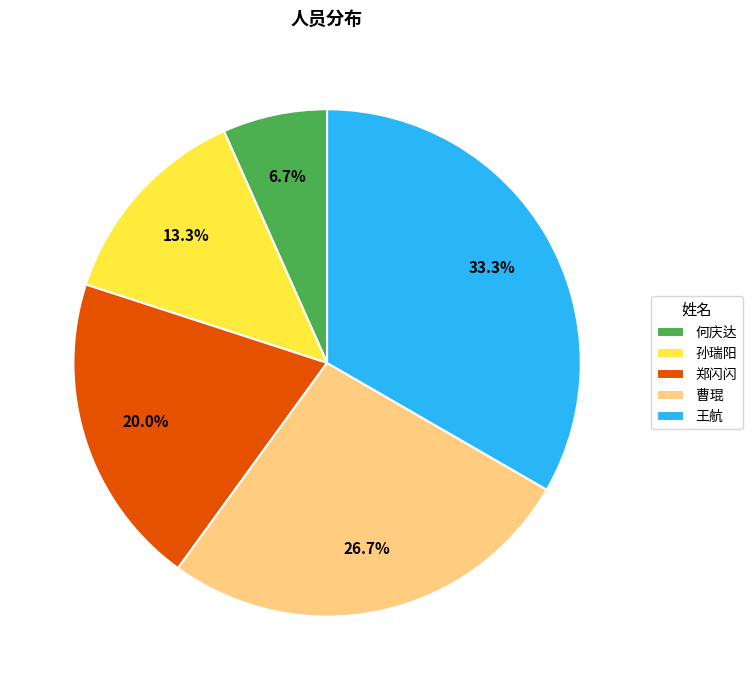

Approximately how many times larger is the value at 王航 compared to 孙瑞阳?

2.5